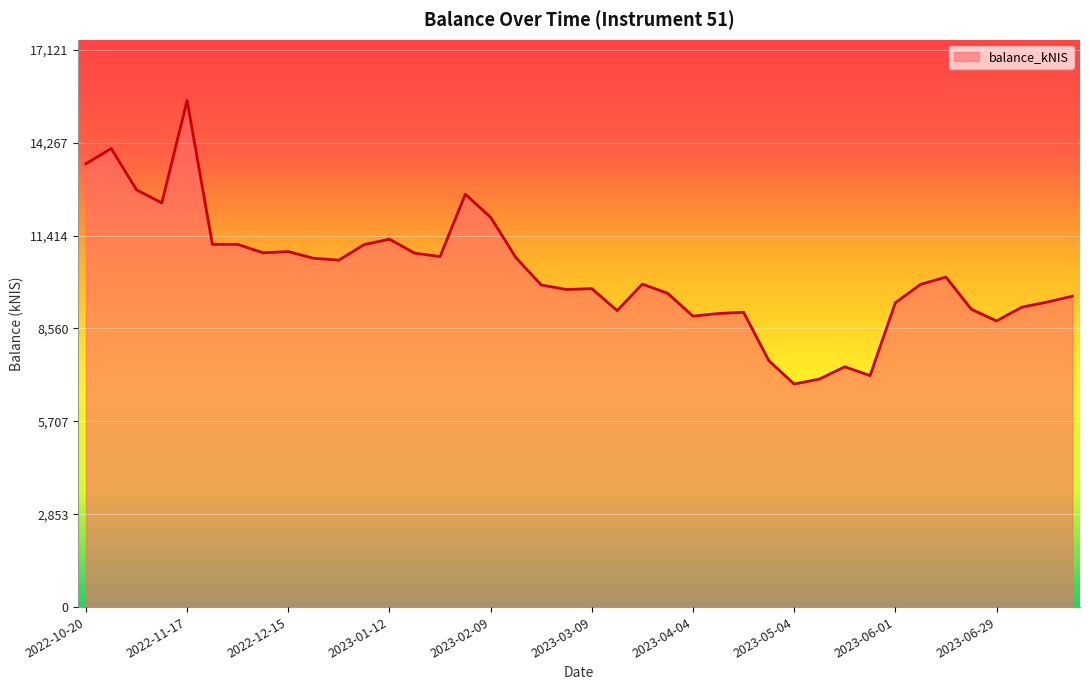

What is the difference between the maximum and minimum values?

8711.5